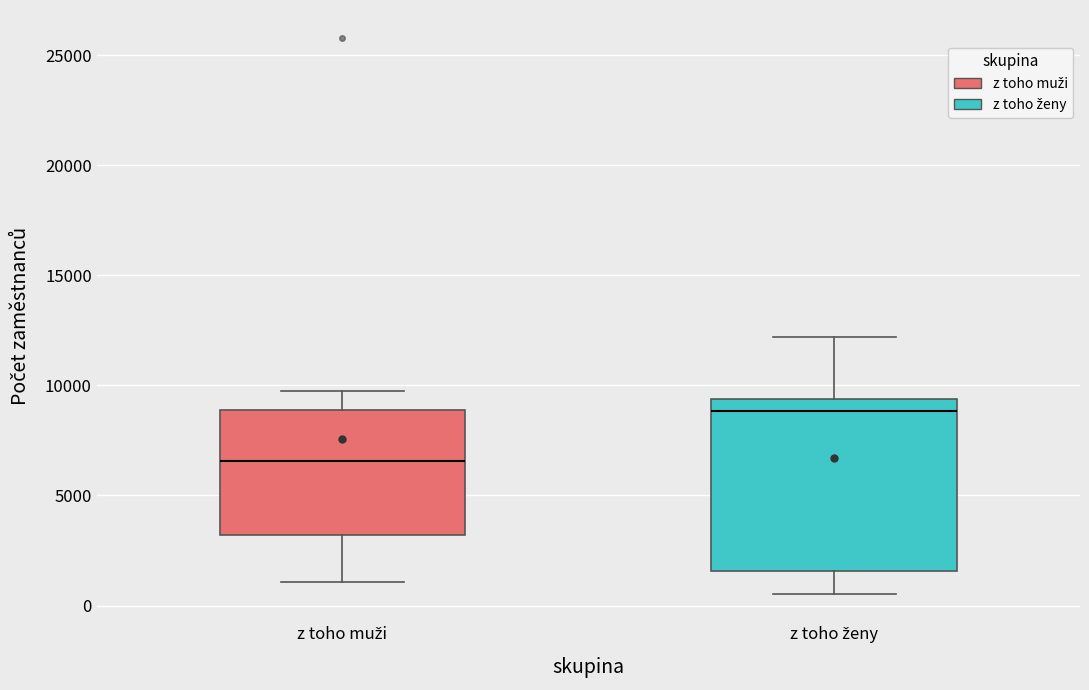

Which box's median line is the lowest?

z toho muži